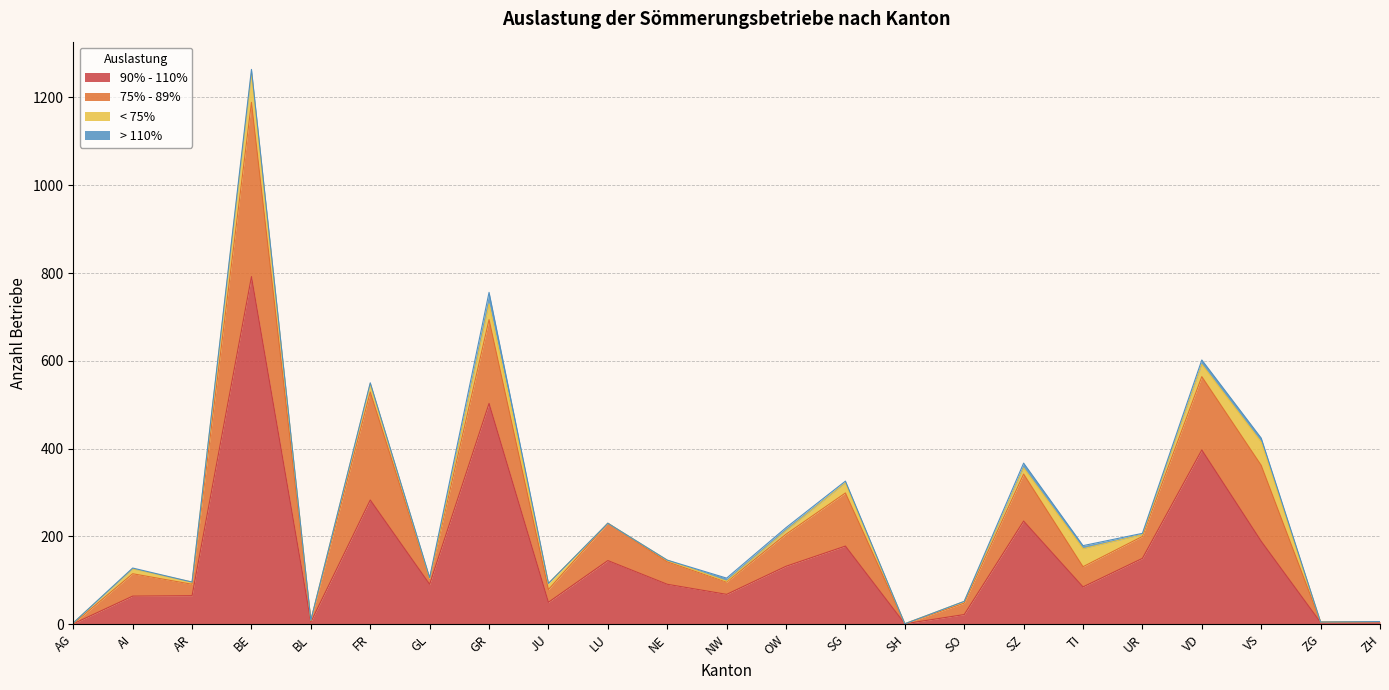

What is the maximum value for 90% - 110%?

792